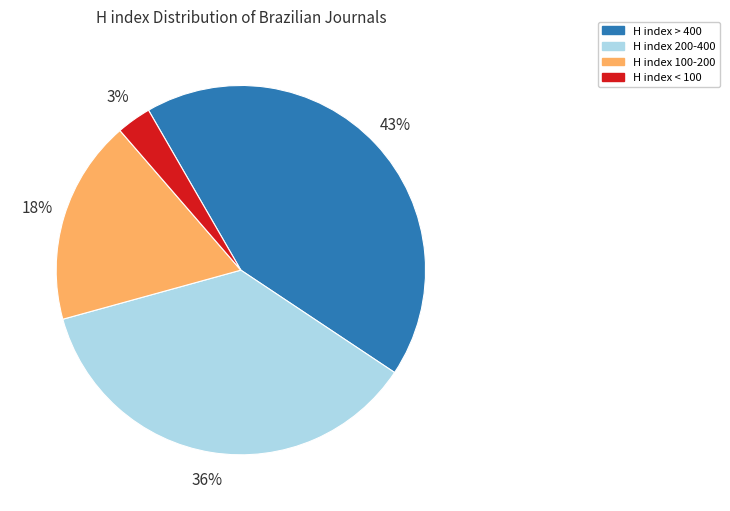

To the nearest percent, what is the difference between the largest and smallest slice percentages?

40%